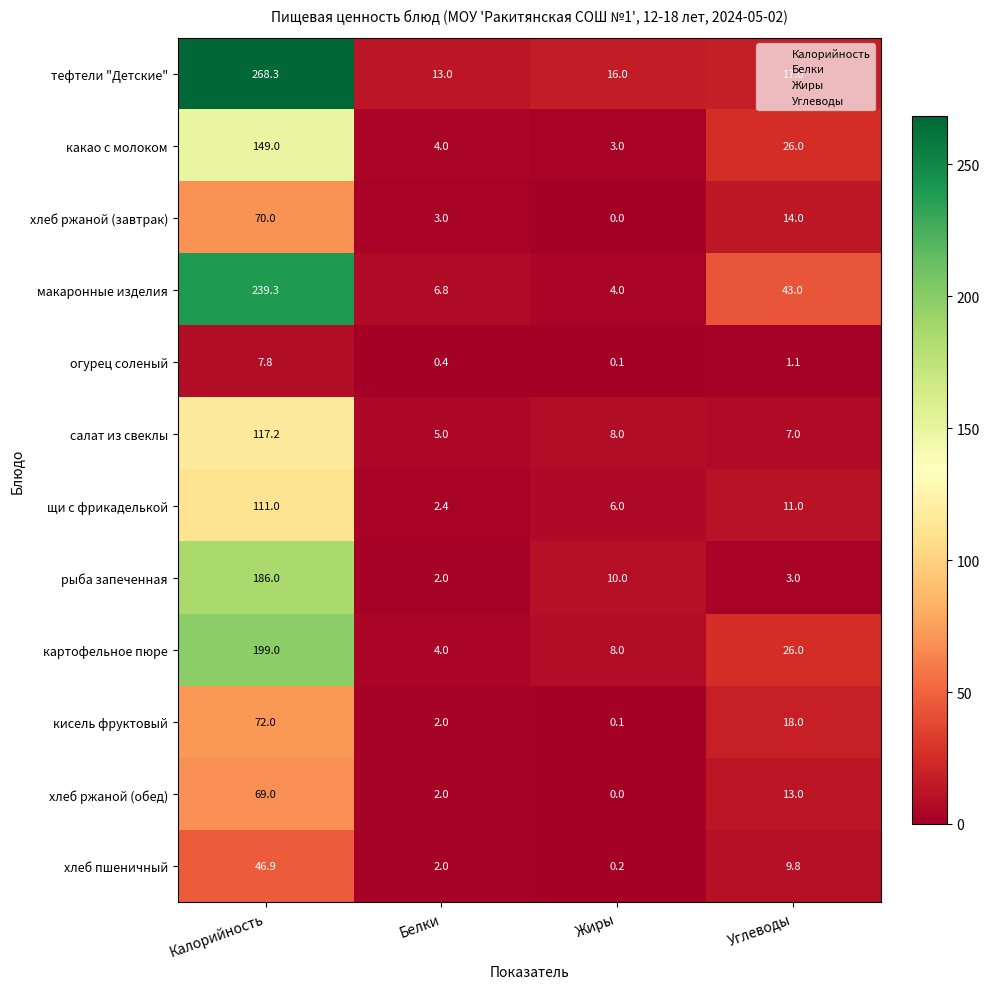

The хлеб ржаной (завтрак) series shows 4.1 at Белки. True or false?

False